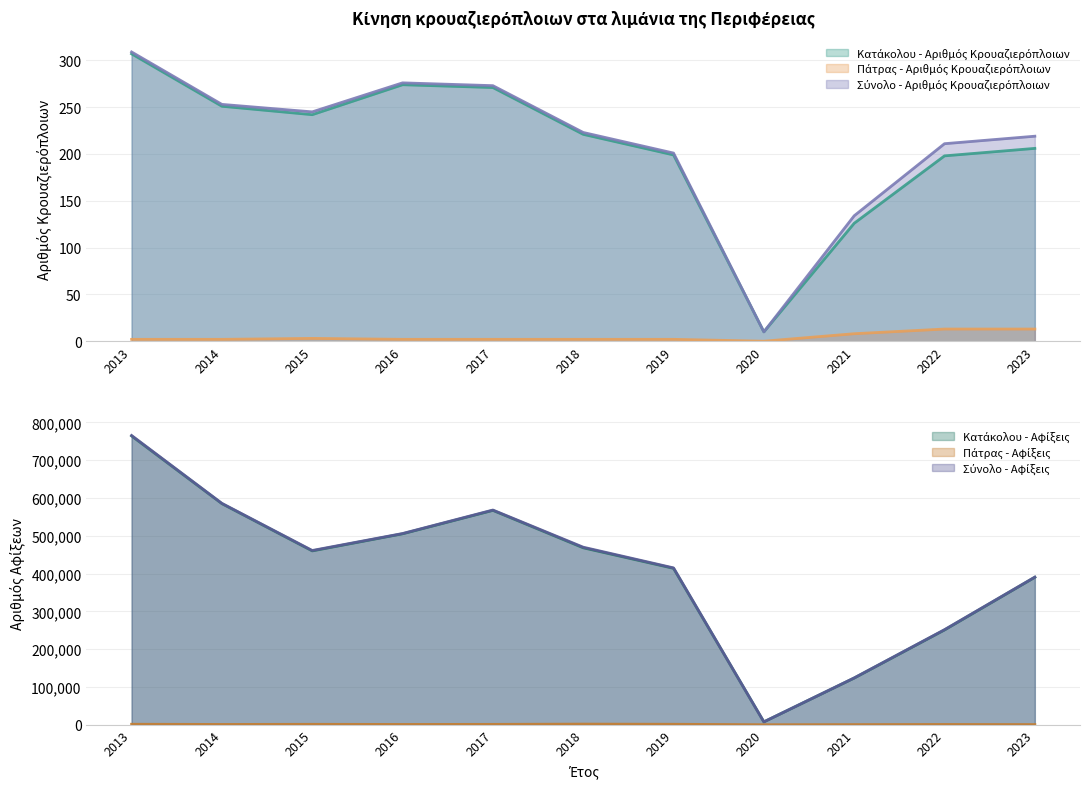

True or false: Σύνολο - Αριθμός Κρουαζιερόπλοιων has more than 2 points higher than both neighbors.

False